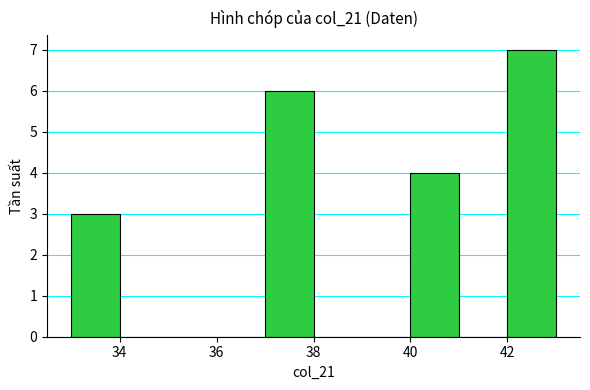

Reading left to right, list every bar in this chart as the range it spans on the x-axis followed by its height. The values are not printed on the chart, so give them approximately, as read against the axis.

33 to 34: 3
34 to 35: 0
35 to 36: 0
36 to 37: 0
37 to 38: 6
38 to 39: 0
39 to 40: 0
40 to 41: 4
41 to 42: 0
42 to 43: 7